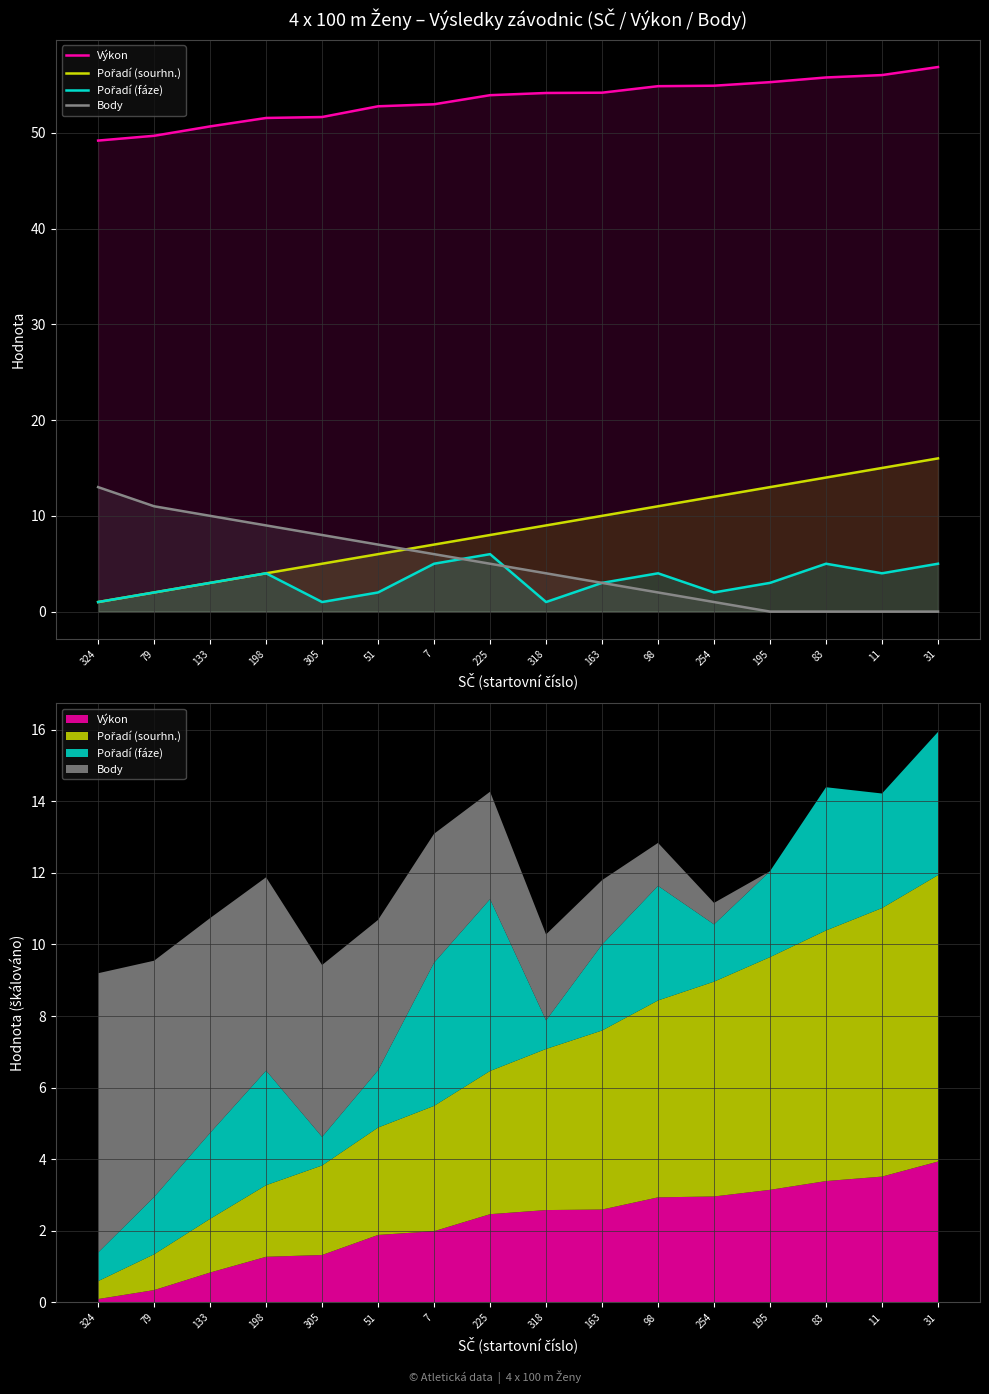

Rank the categories by Body value from highest to lowest.

324, 79, 133, 198, 305, 51, 7, 225, 318, 163, 98, 254, 195, 83, 11, 31